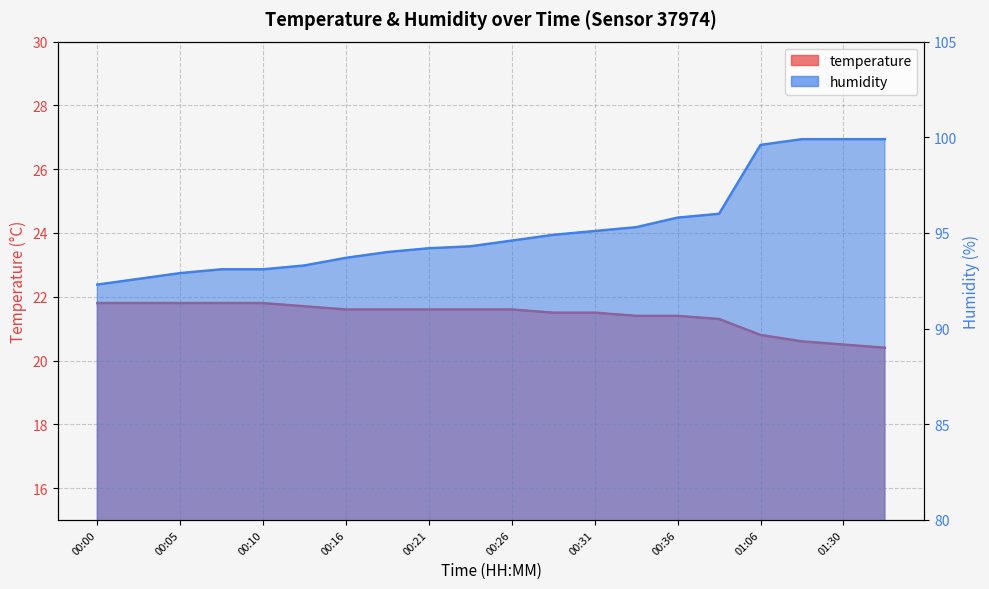

Reading left to right, transcribe all the data shown in this chart.

temperature: 00:00=21.8	00:03=21.8	00:05=21.8	00:08=21.8	00:10=21.8	00:13=21.7	00:16=21.6	00:18=21.6	00:21=21.6	00:23=21.6	00:26=21.6	00:28=21.5	00:31=21.5	00:33=21.4	00:36=21.4	00:38=21.3	01:06=20.8	01:18=20.6	01:30=20.5	01:43=20.4
humidity: 00:00=92.3	00:03=92.6	00:05=92.9	00:08=93.1	00:10=93.1	00:13=93.3	00:16=93.7	00:18=94.0	00:21=94.2	00:23=94.3	00:26=94.6	00:28=94.9	00:31=95.1	00:33=95.3	00:36=95.8	00:38=96.0	01:06=99.6	01:18=99.9	01:30=99.9	01:43=99.9